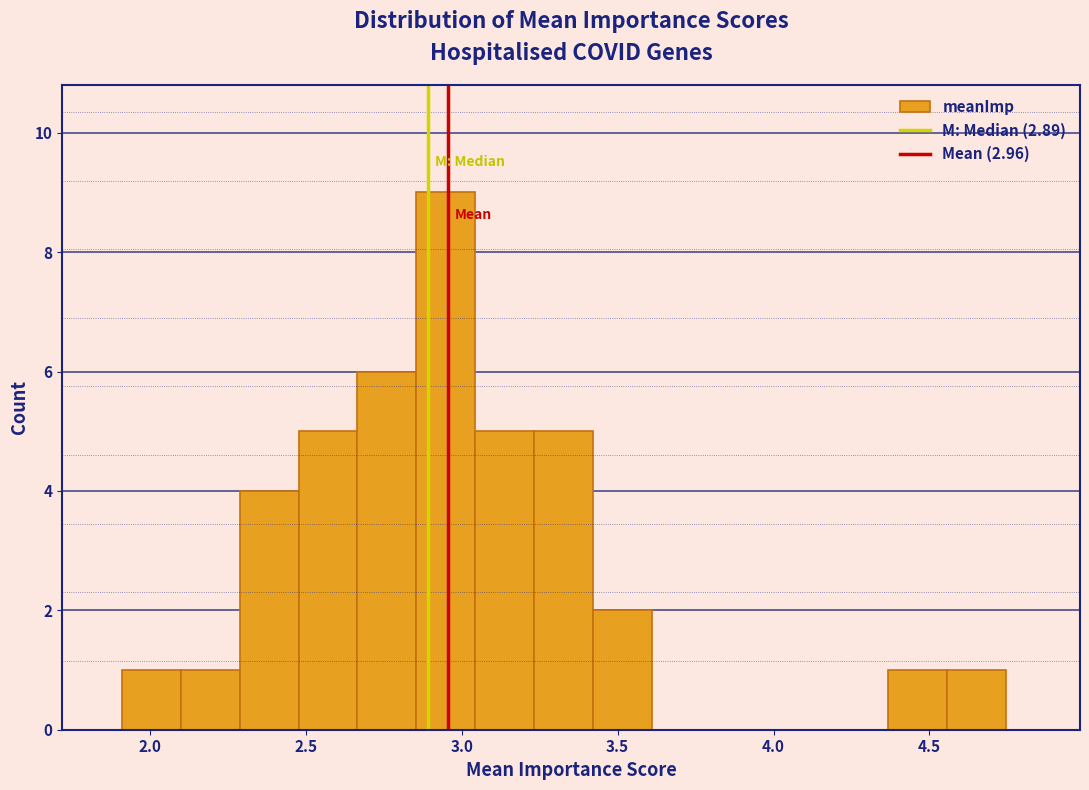

Read against the x-axis, roughly where is the centre of the tallest bar?

2.95